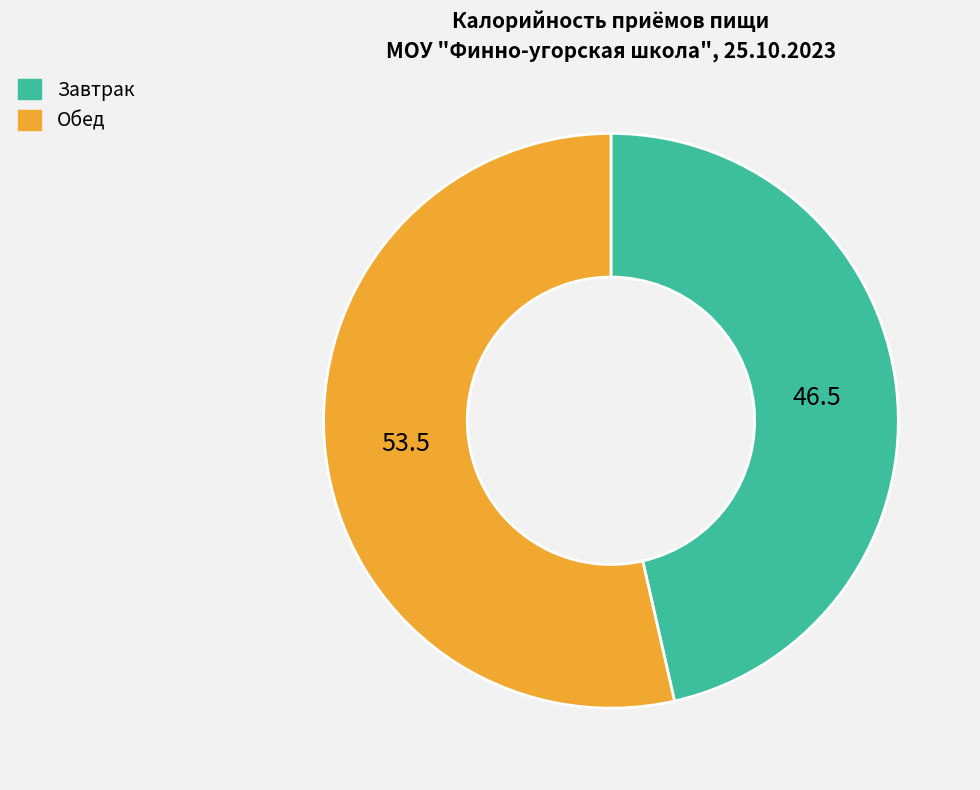

Is there any slice that represents more than half of the pie?

Yes